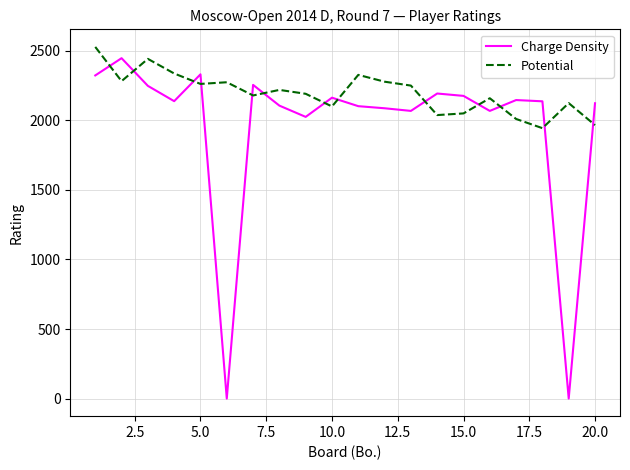

How many distinct data groups are displayed?

2